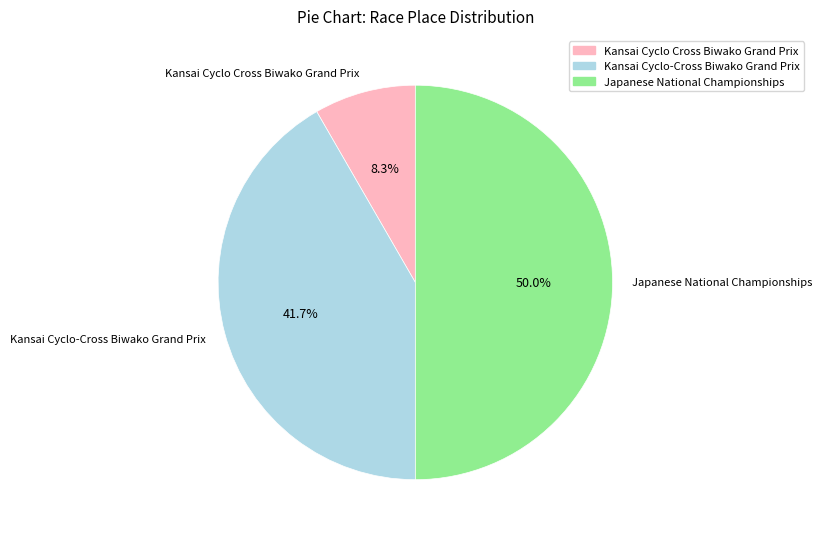

What percentage do Kansai Cyclo-Cross Biwako Grand Prix and Japanese National Championships together represent?

91.7%